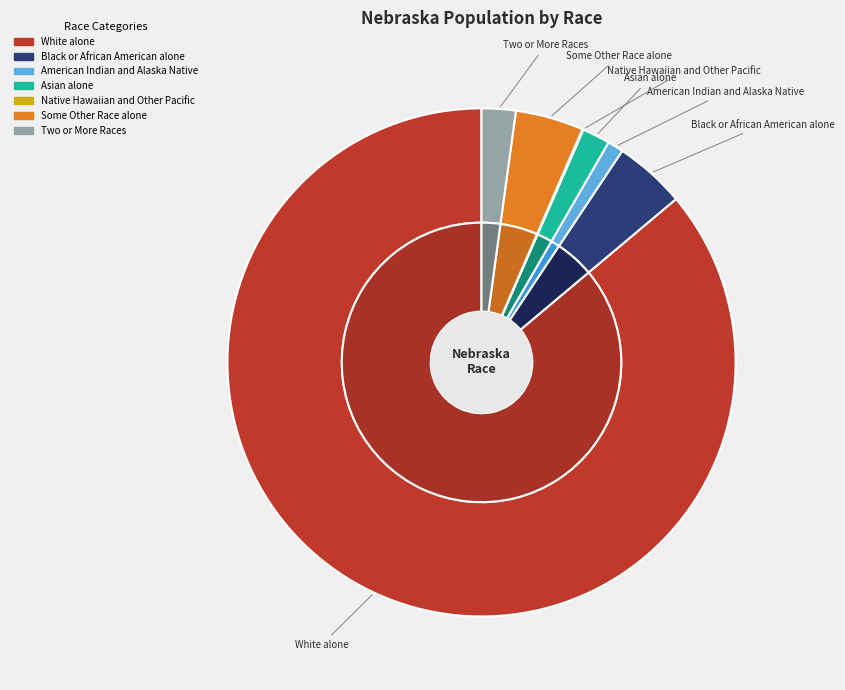

How many slices are in this pie chart?

7